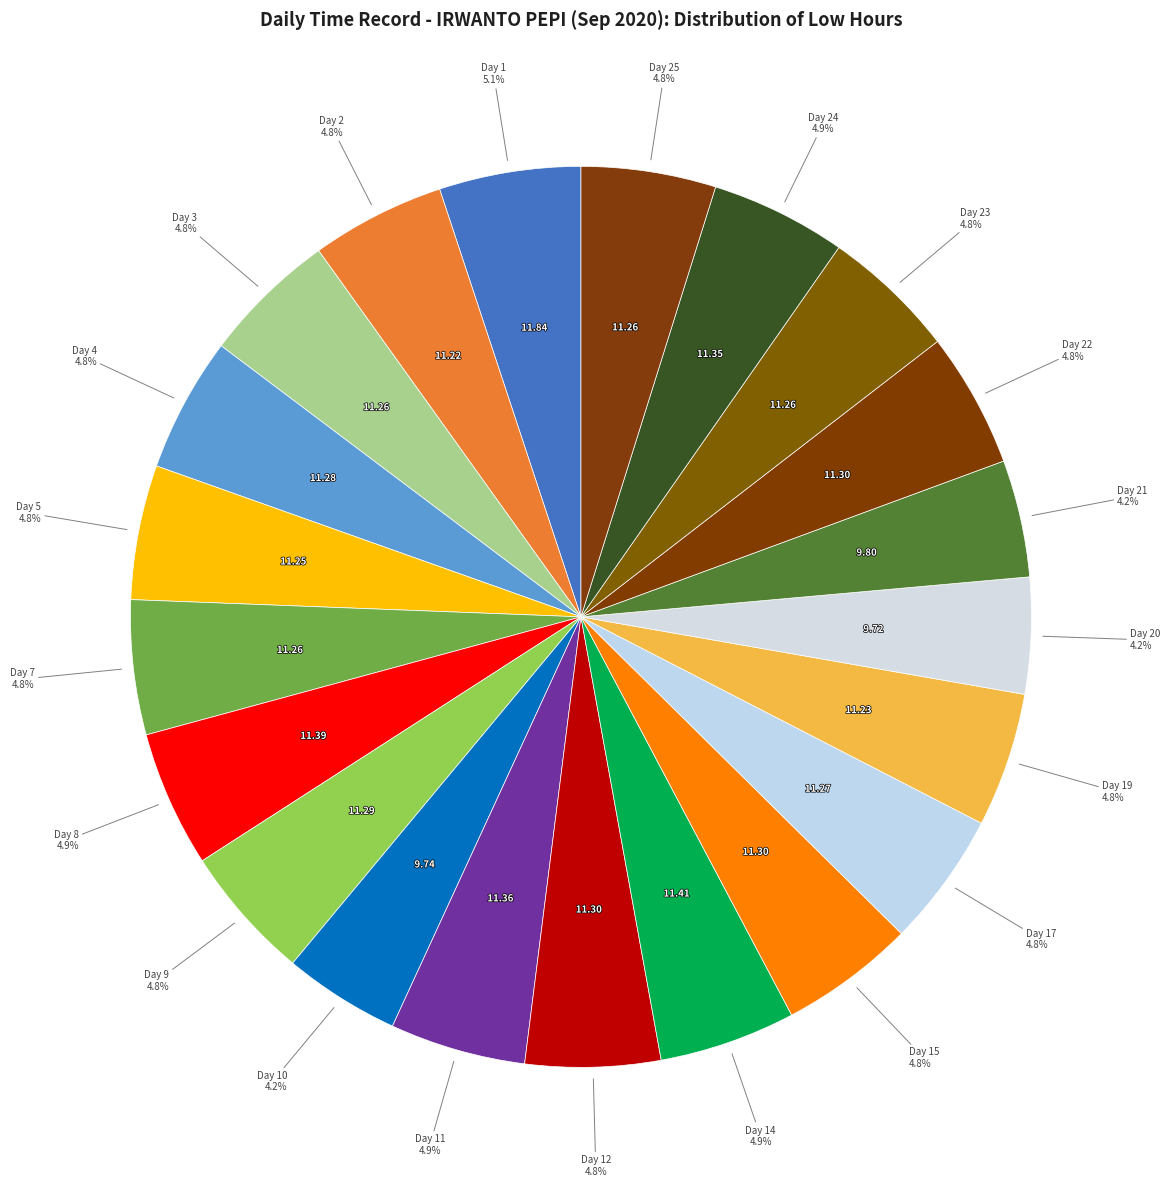

Is it true that Day 24 is 5% of the pie?

True